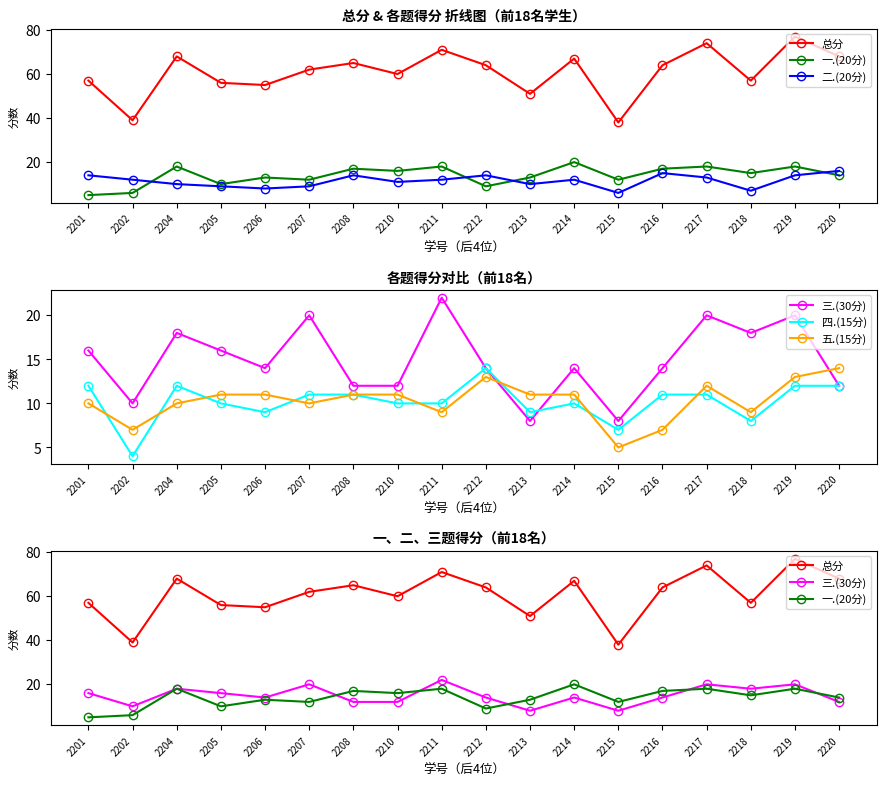

Reading left to right, transcribe all the data shown in this chart.

总分: 2201=57	2202=39	2204=68	2205=56	2206=55	2207=62	2208=65	2210=60	2211=71	2212=64	2213=51	2214=67	2215=38	2216=64	2217=74	2218=57	2219=77	2220=68
一.(20分): 2201=5	2202=6	2204=18	2205=10	2206=13	2207=12	2208=17	2210=16	2211=18	2212=9	2213=13	2214=20	2215=12	2216=17	2217=18	2218=15	2219=18	2220=14
二.(20分): 2201=14	2202=12	2204=10	2205=9	2206=8	2207=9	2208=14	2210=11	2211=12	2212=14	2213=10	2214=12	2215=6	2216=15	2217=13	2218=7	2219=14	2220=16
三.(30分): 2201=16	2202=10	2204=18	2205=16	2206=14	2207=20	2208=12	2210=12	2211=22	2212=14	2213=8	2214=14	2215=8	2216=14	2217=20	2218=18	2219=20	2220=12
四.(15分): 2201=12	2202=4	2204=12	2205=10	2206=9	2207=11	2208=11	2210=10	2211=10	2212=14	2213=9	2214=10	2215=7	2216=11	2217=11	2218=8	2219=12	2220=12
五.(15分): 2201=10	2202=7	2204=10	2205=11	2206=11	2207=10	2208=11	2210=11	2211=9	2212=13	2213=11	2214=11	2215=5	2216=7	2217=12	2218=9	2219=13	2220=14